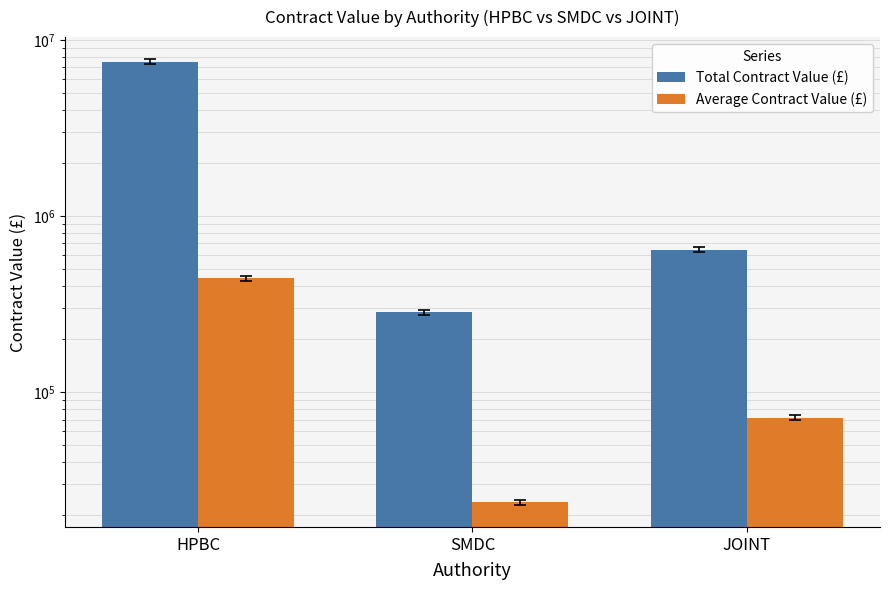

List the series in order of their overall mean, lowest first.

Average Contract Value (£), Total Contract Value (£)